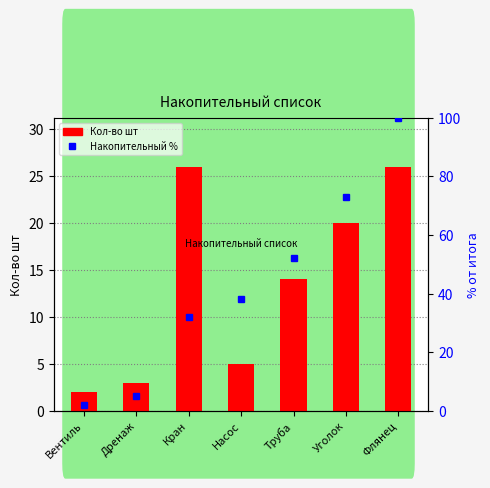

At which label does Накопительный % first exceed 38?

Труба